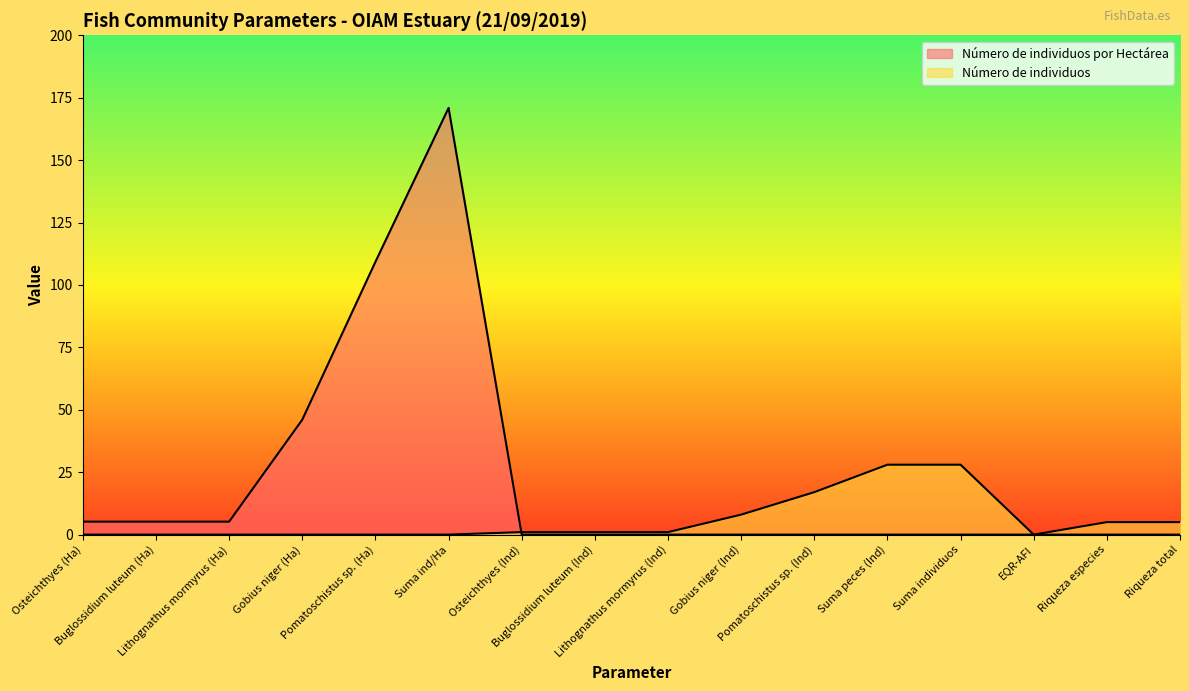

Which series has the largest range (max minus min)?

Número de individuos por Hectárea